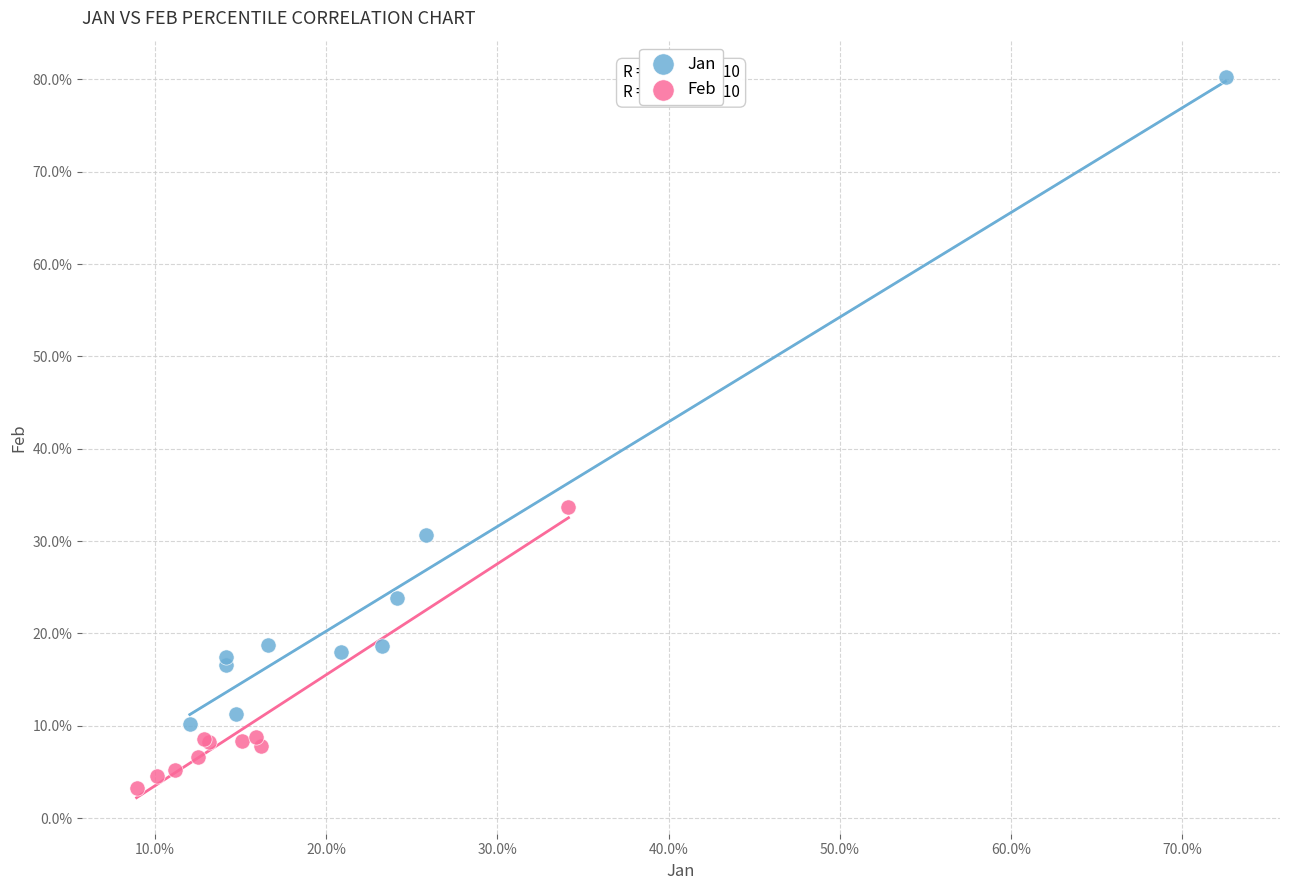

Which series reaches the maximum Y coordinate?

Jan